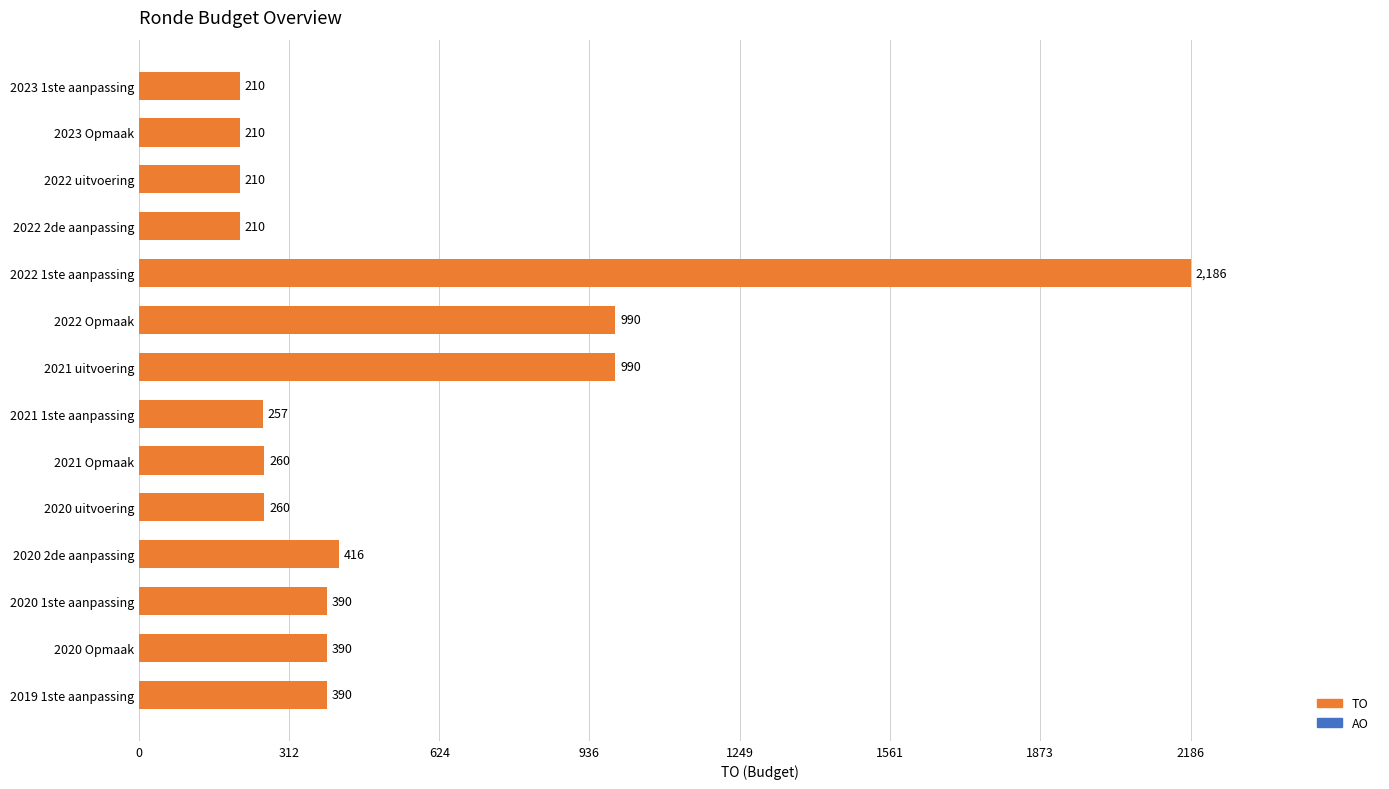

The chart shows a value of 403 at 2021 Opmaak. True or false?

False